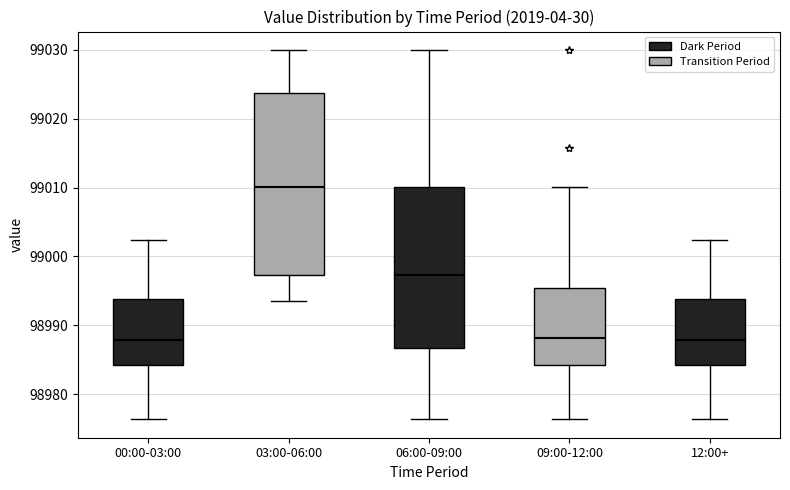

Which box is the tallest, from its lower edge to its upper edge?

03:00-06:00